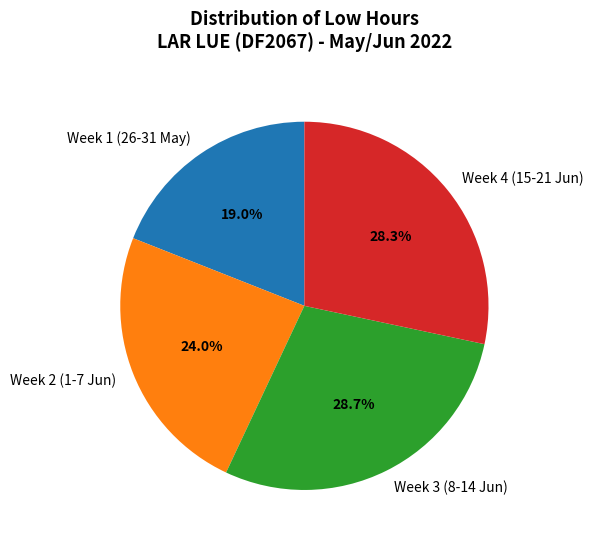

What percentage do Week 4 (15-21 Jun) and Week 2 (1-7 Jun) together represent?

52.3%